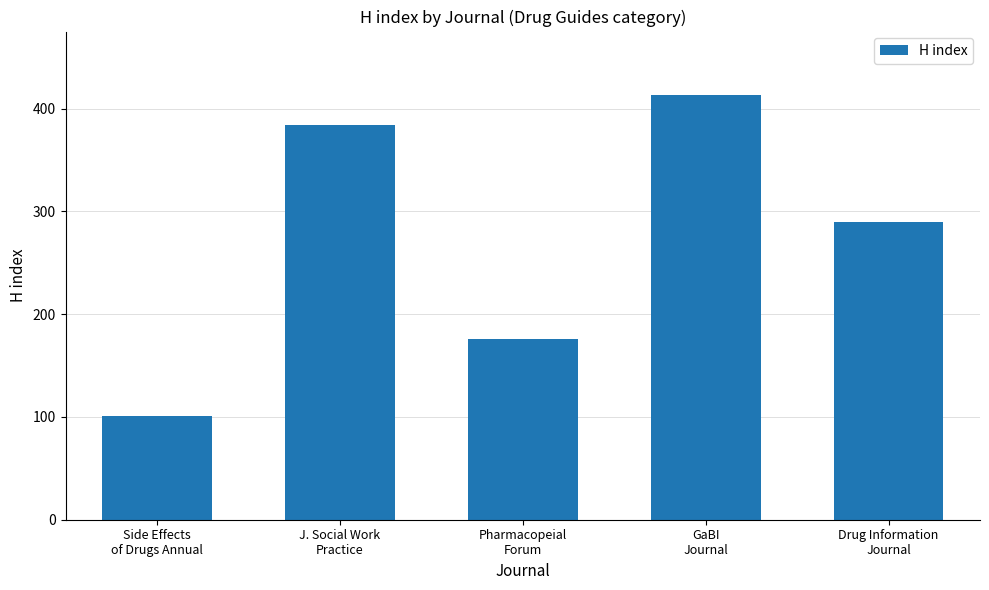

Which category has the lowest value across all series?

Side Effects
of Drugs Annual